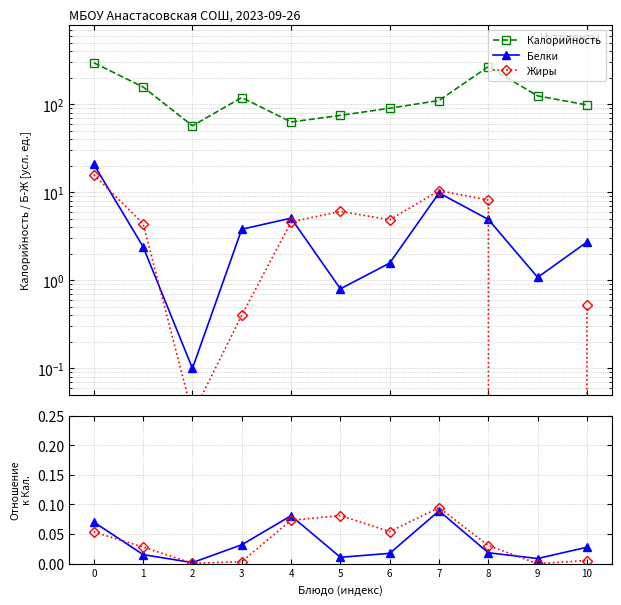

Is this an area chart (filled region under the line)?

No